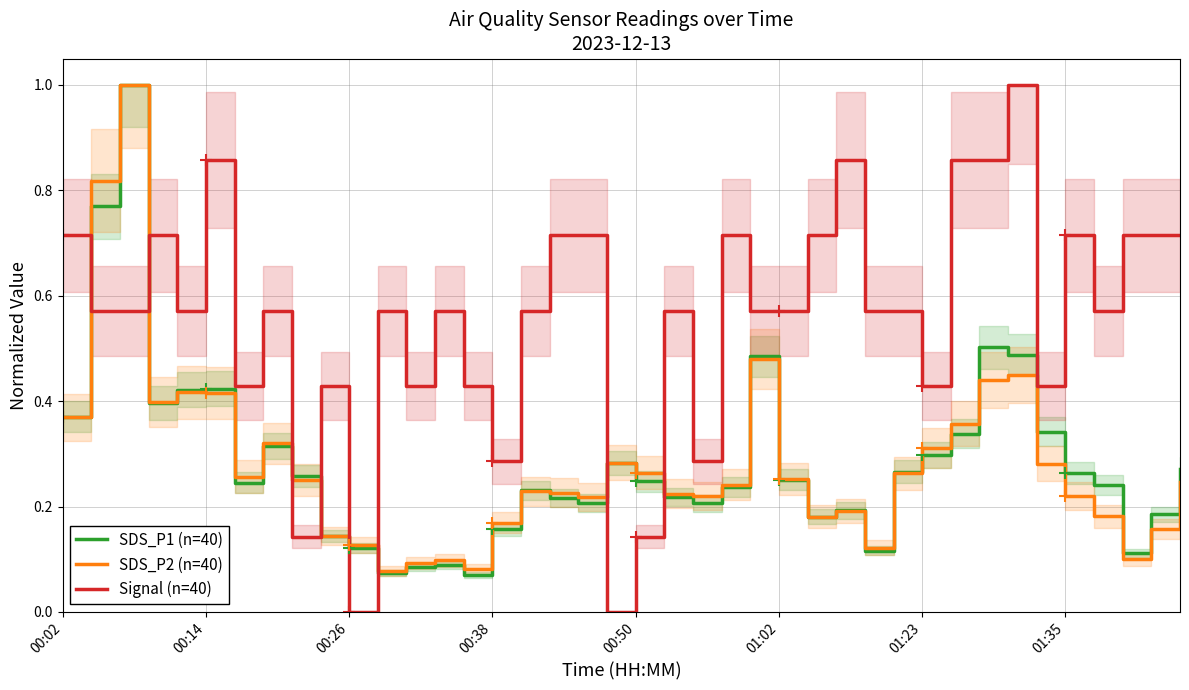

In SDS_P1 (n=40), how many points are lower than both neighbors (excluding endpoints)?

9